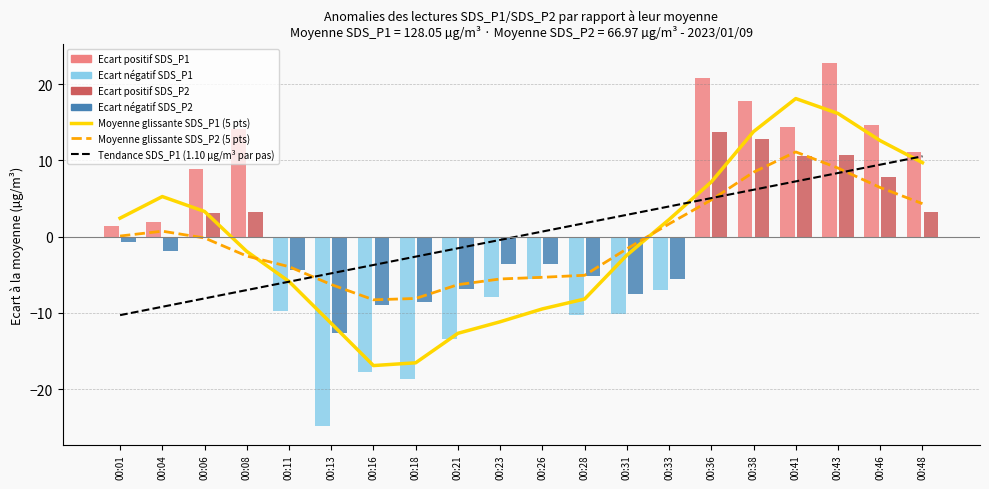

At which label does Moyenne glissante SDS_P2 (5 pts) first exceed 0?

00:01